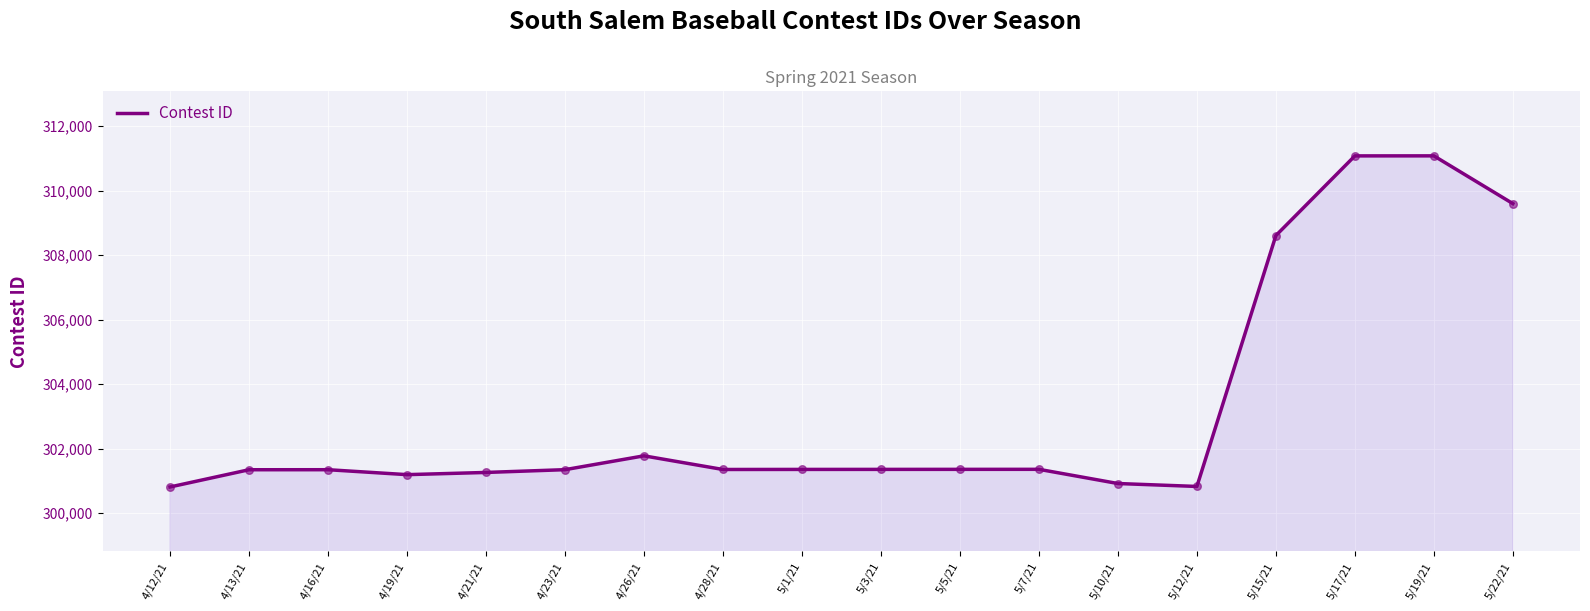

What is the ratio of the value at 5/5/21 to the value at 5/19/21?

1.0